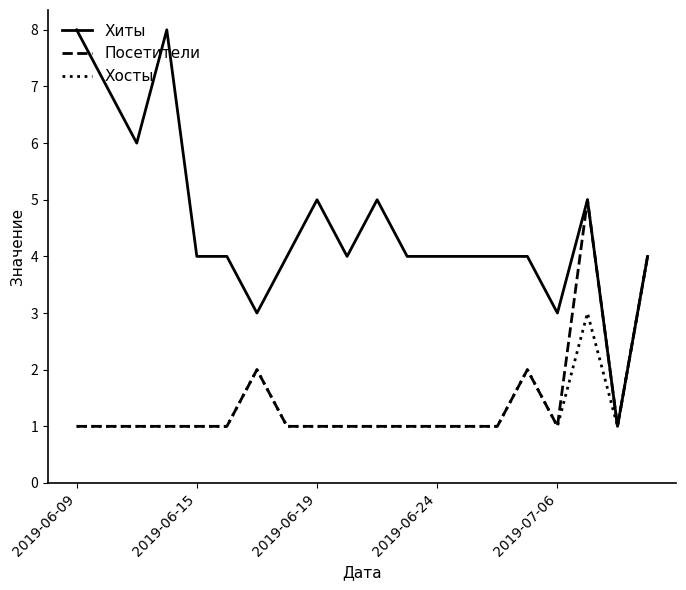

Which series has the largest total across all categories?

Хиты